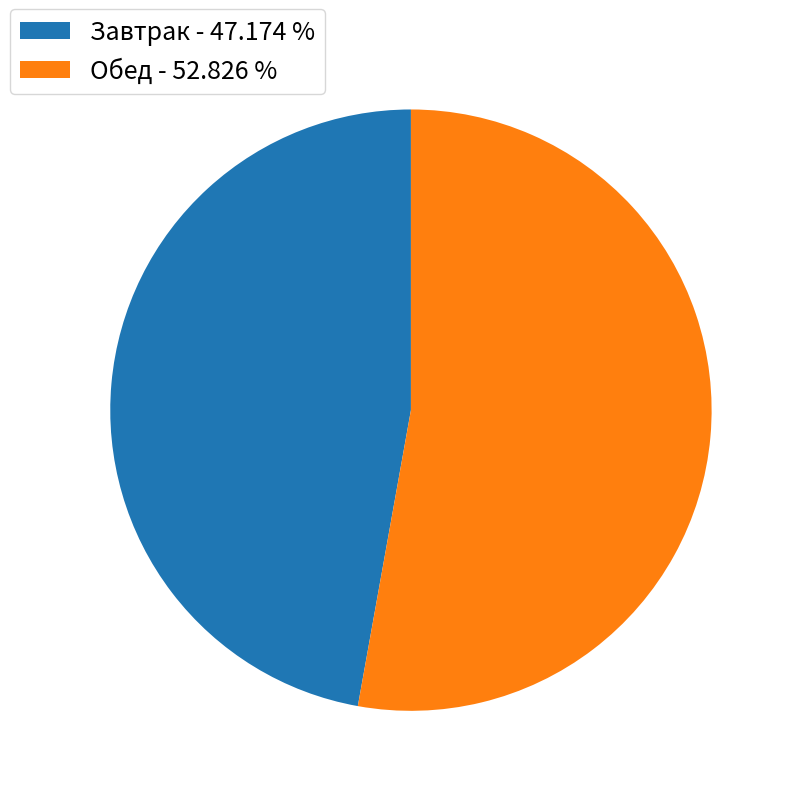

Approximately how many times larger is the value at Завтрак - 47.174 % compared to Обед - 52.826 %?

0.9